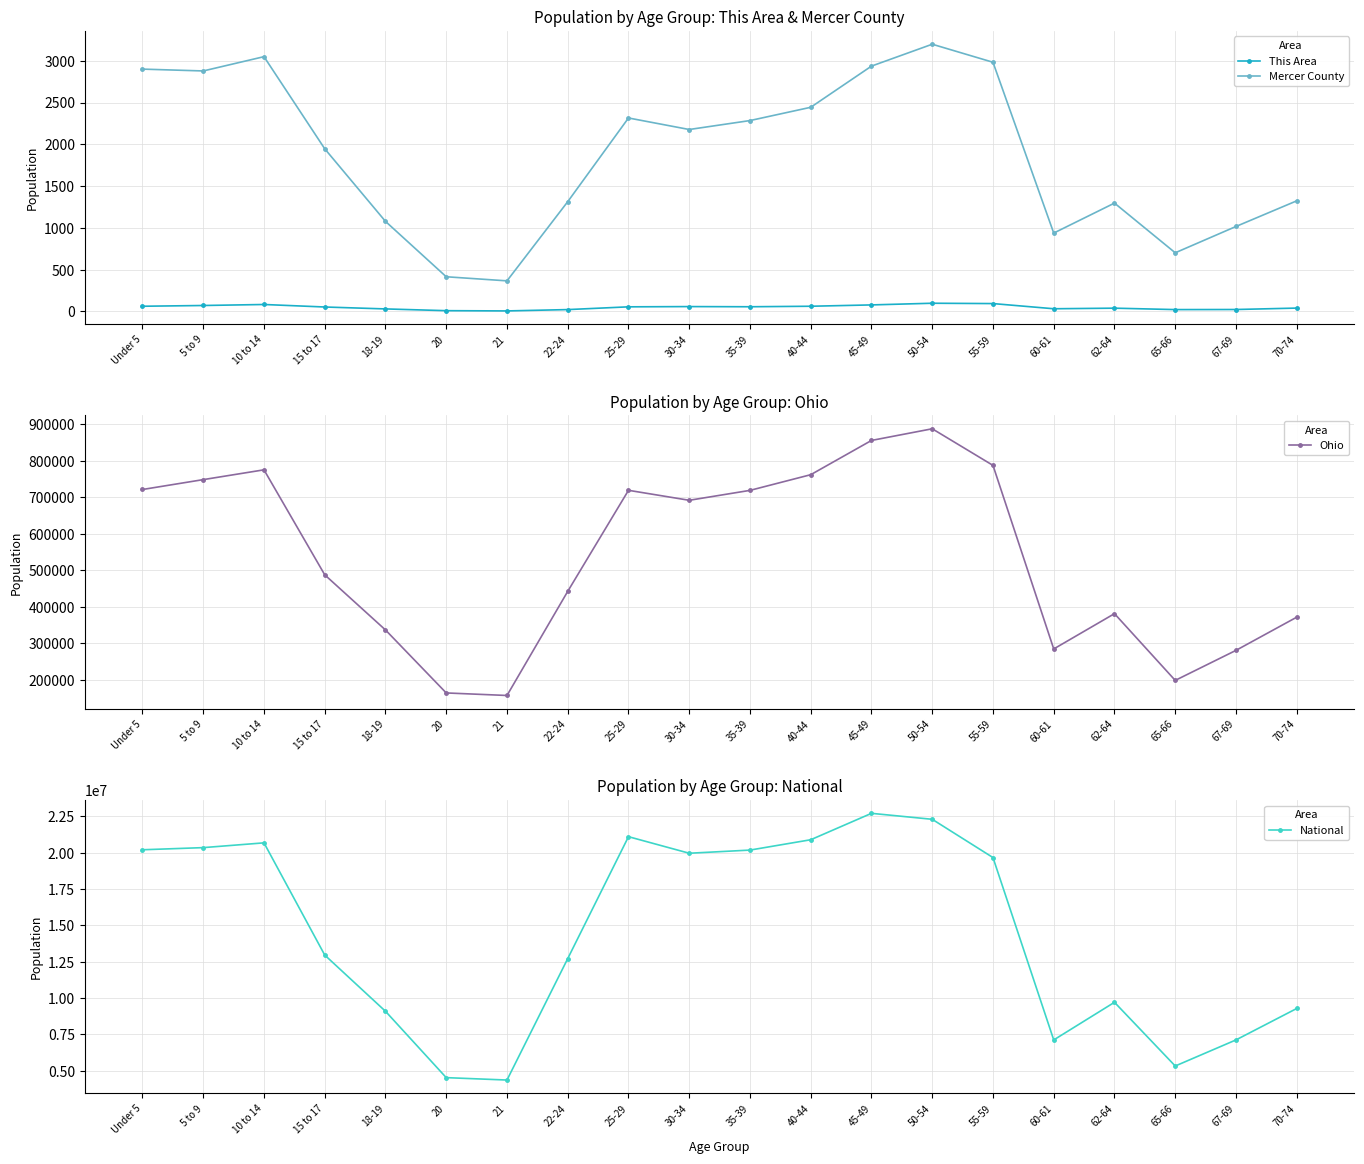

What is the value of the National point at the 16th from the left?

7113727